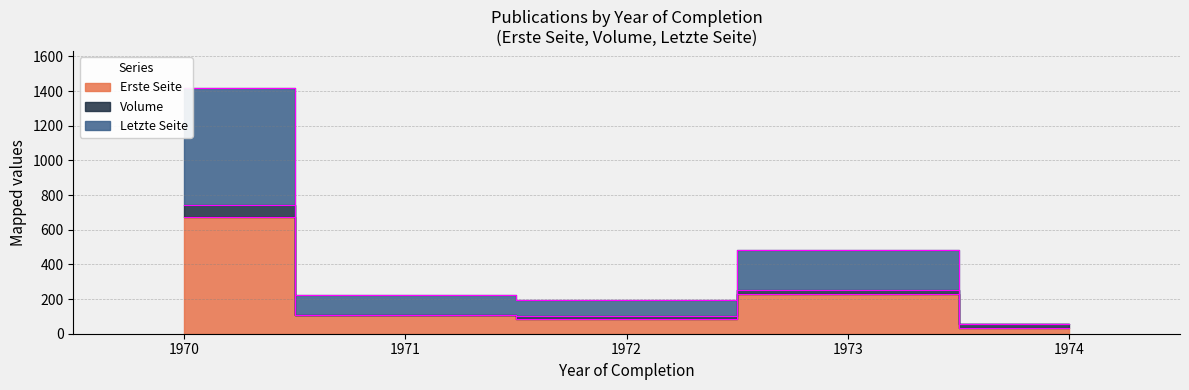

True or false: Erste Seite has a value of 32 at 1972.

False